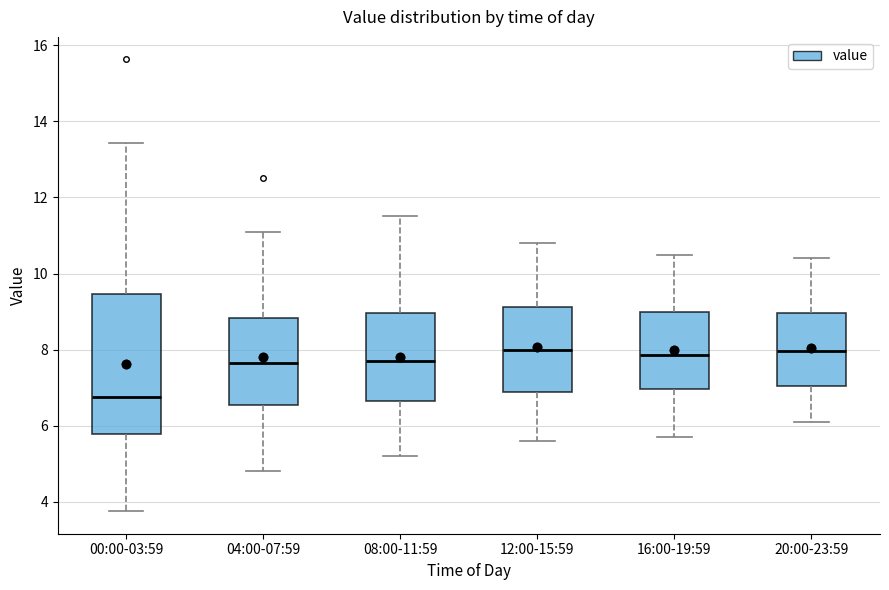

Which box is the tallest, from its lower edge to its upper edge?

00:00-03:59